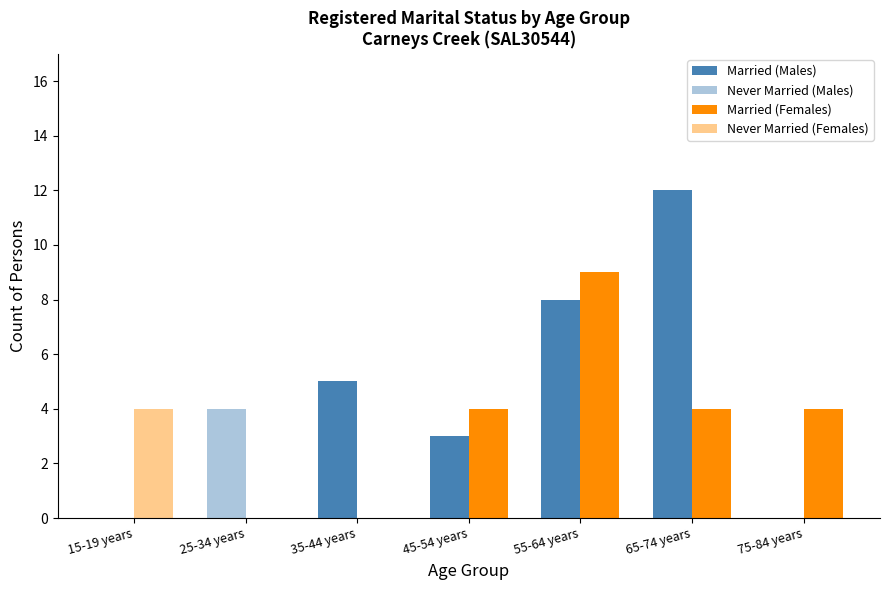

What are all the series names shown in the legend?

Married (Males), Never Married (Males), Married (Females), Never Married (Females)